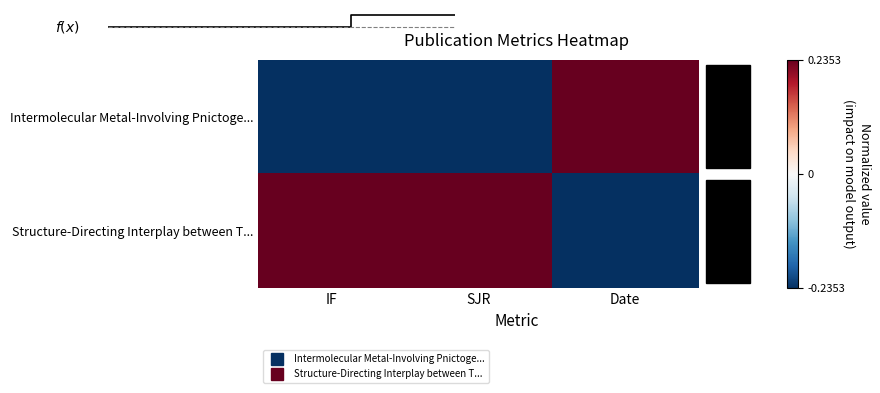

How many values in Intermolecular Metal-Involving Pnictoge... are below zero?

2